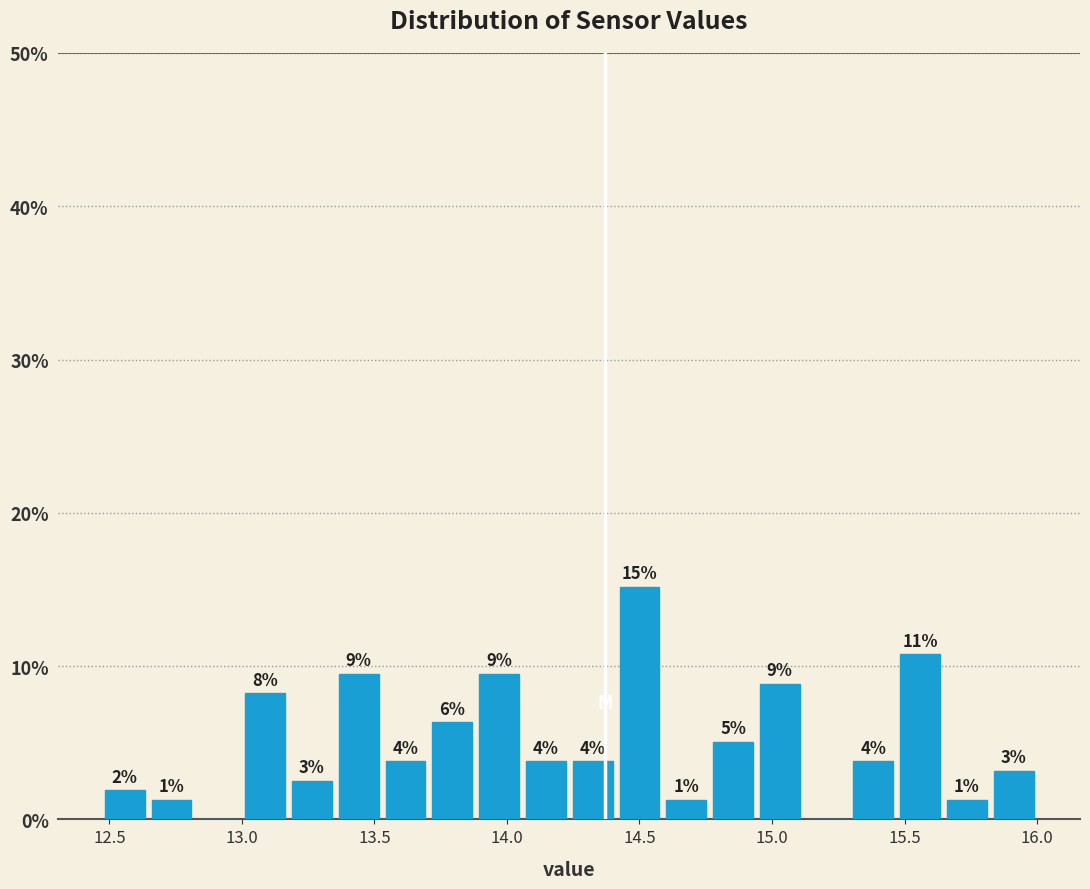

Read against the x-axis, roughly where is the centre of the tallest bar?

14.50